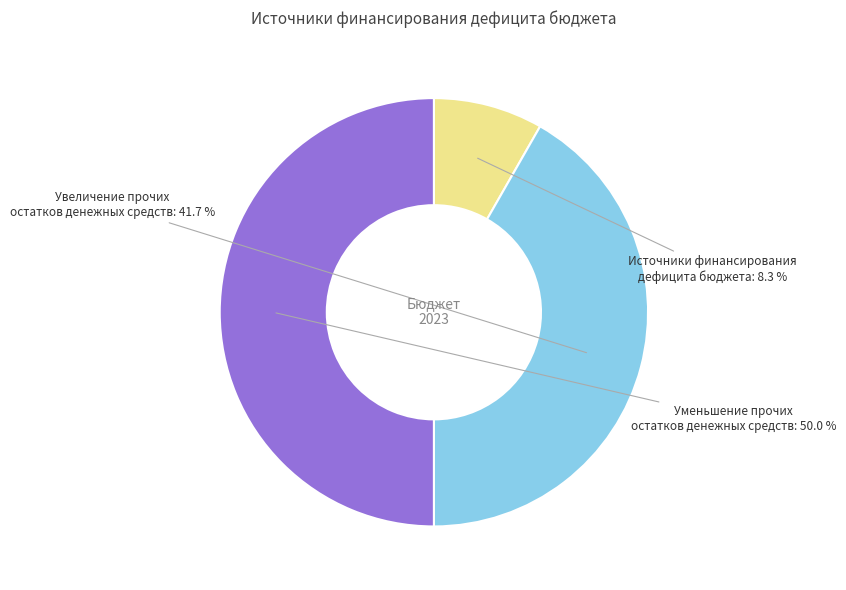

To the nearest percent, what is the difference between the largest and smallest slice percentages?

42%